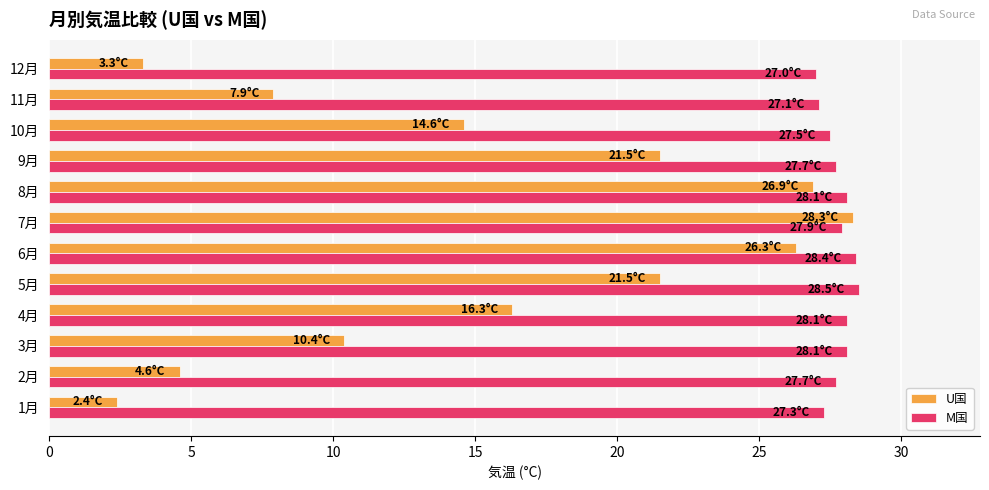

What value does the U国 series have at 7月?

28.3